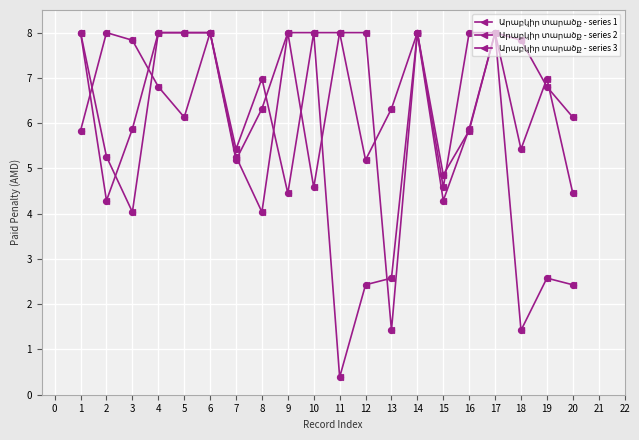

How many lines are shown in the chart?

3